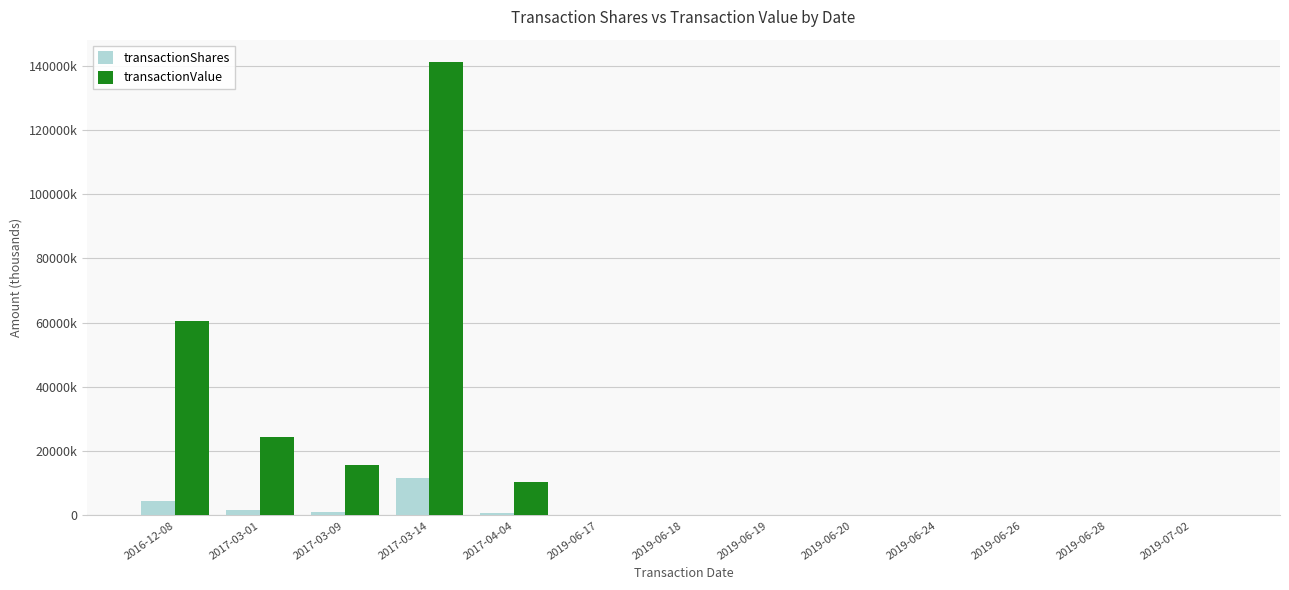

Rank the series by their maximum value, from highest to lowest.

transactionValue, transactionShares